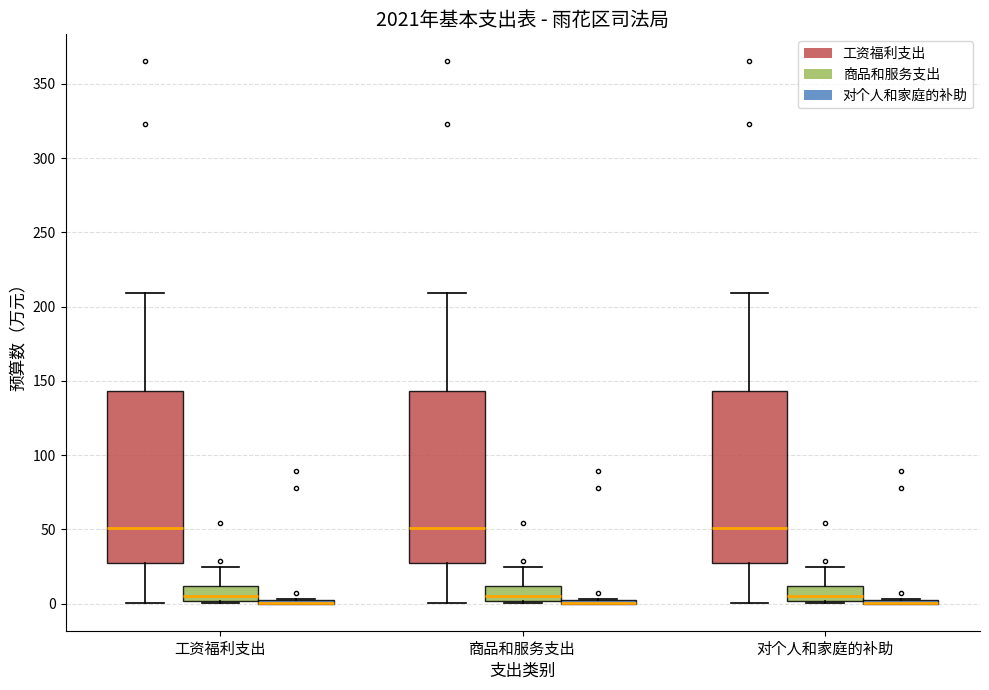

Reading left to right, transcribe this box plot: for each box, give where its median line is, the range the box spans, and where its two whiskers end, as read against the y-axis. The values are not printed on the chart, so give them approximately, as read against the axis.

工资福利支出 (工资福利支出): median 50, box 25 to 145, whiskers 0 to 210
工资福利支出 (商品和服务支出): median 5, box 0 to 10, whiskers 0 to 25
工资福利支出 (对个人和家庭的补助): box collapsed to a line at 0, whiskers 0 to 5
商品和服务支出 (工资福利支出): median 50, box 25 to 145, whiskers 0 to 210
商品和服务支出 (商品和服务支出): median 5, box 0 to 10, whiskers 0 to 25
商品和服务支出 (对个人和家庭的补助): box collapsed to a line at 0, whiskers 0 to 5
对个人和家庭的补助 (工资福利支出): median 50, box 25 to 145, whiskers 0 to 210
对个人和家庭的补助 (商品和服务支出): median 5, box 0 to 10, whiskers 0 to 25
对个人和家庭的补助 (对个人和家庭的补助): box collapsed to a line at 0, whiskers 0 to 5